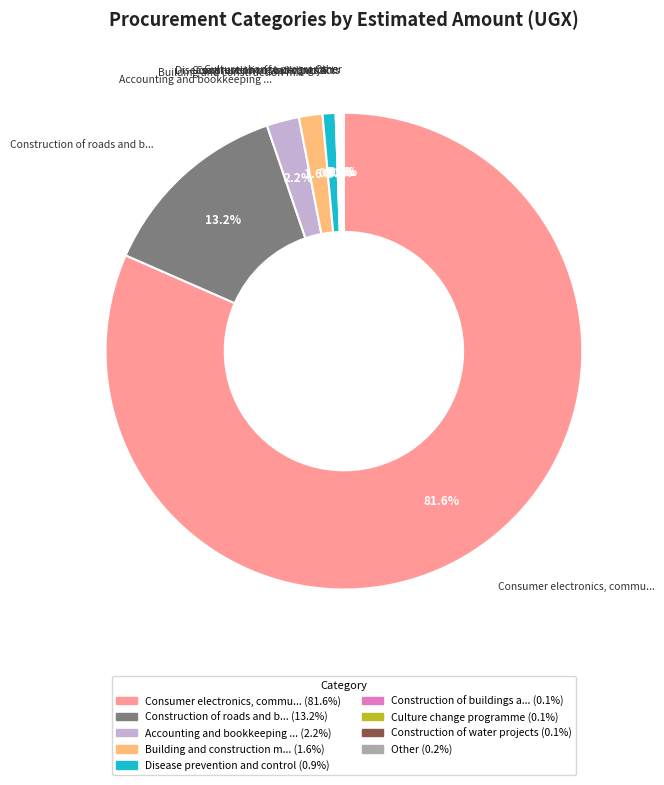

Does any single category account for the majority?

Yes